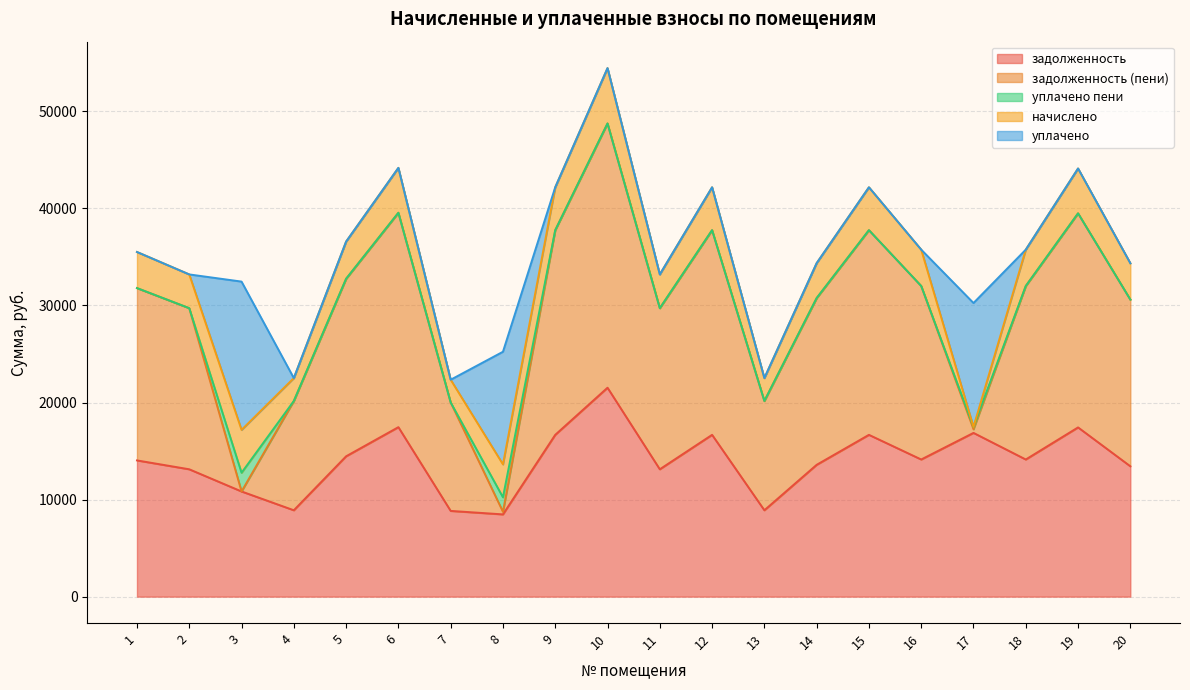

At which category is the sum across all series the highest?

10